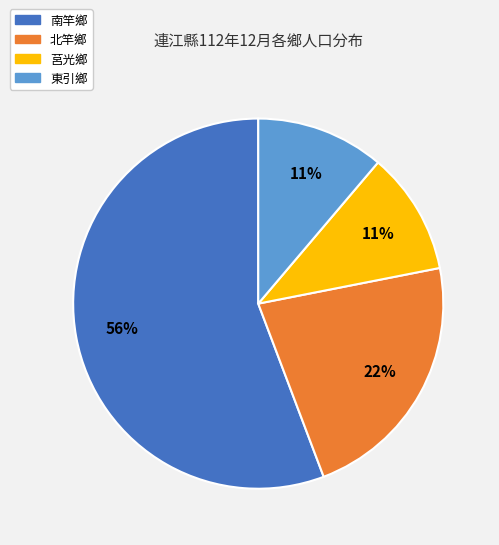

The 北竿鄉 slice represents 9% of the pie. True or false?

False